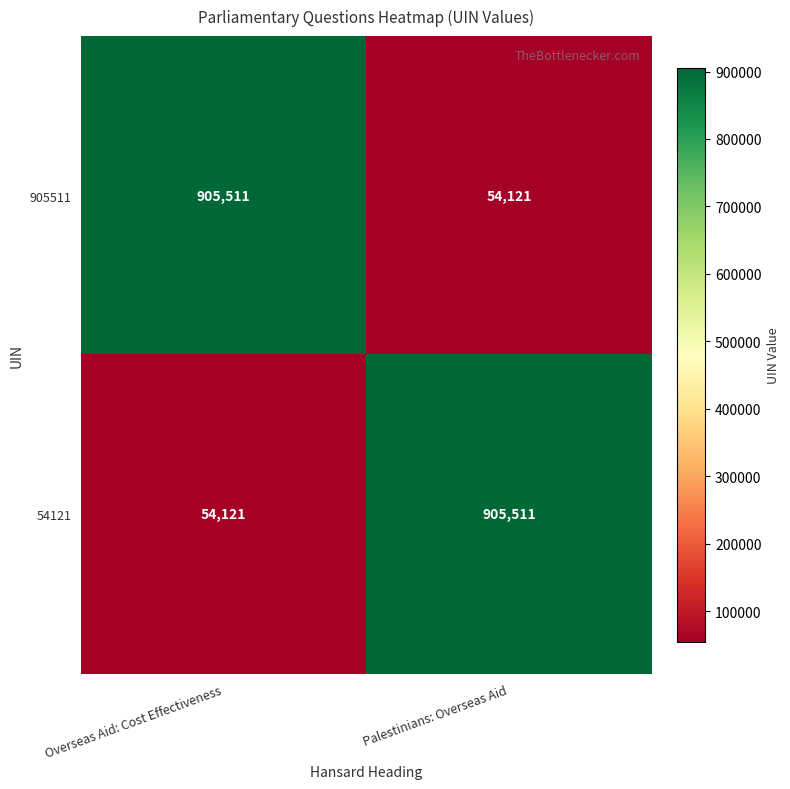

What is the sum of all 54121 values?

959632